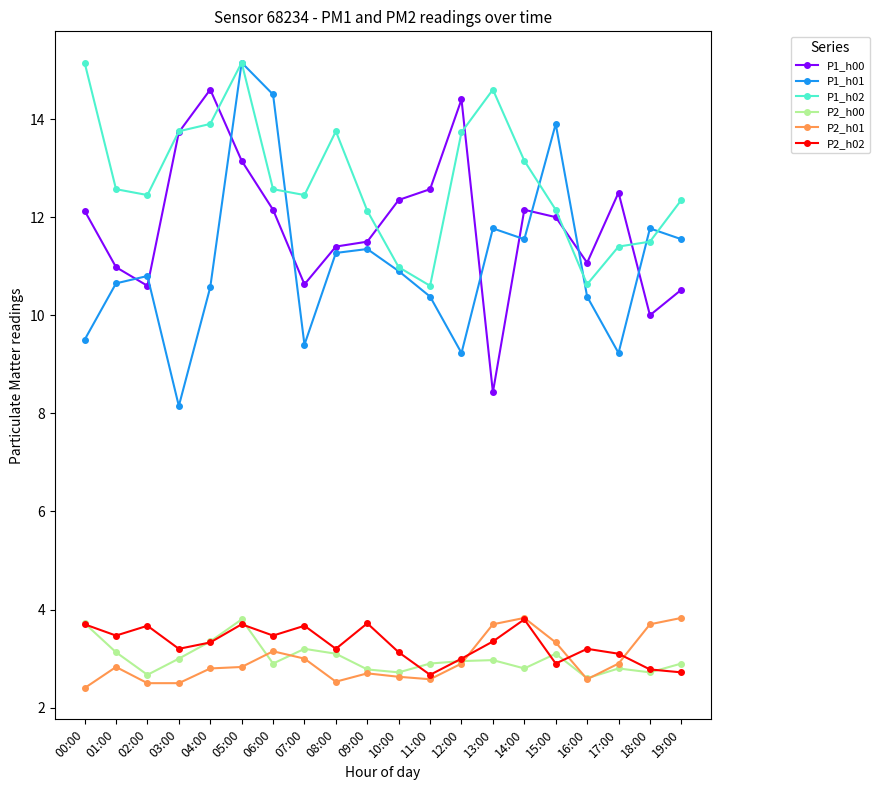

True or false: P2_h00 and P1_h01 cross at least once.

False